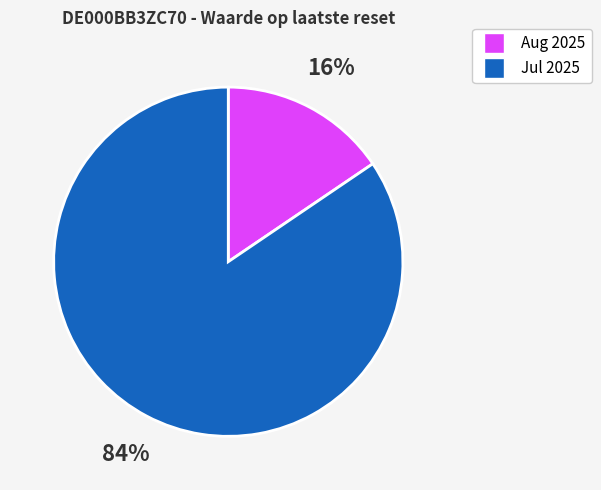

Is there a majority slice in this chart?

Yes